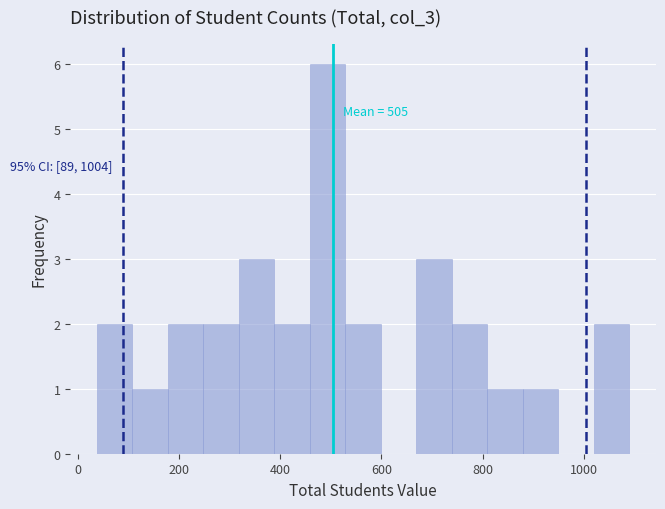

Read against the x-axis, roughly where is the centre of the tallest bar?

500